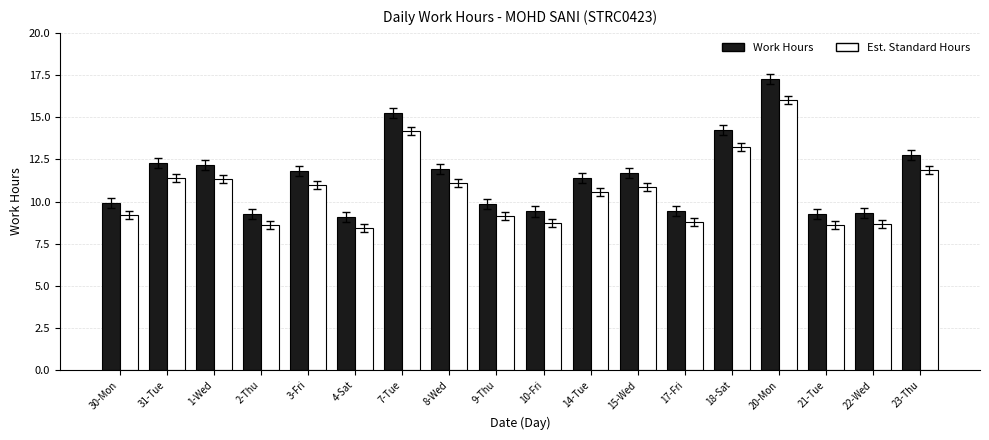

Which category has the highest value across all series?

20-Mon